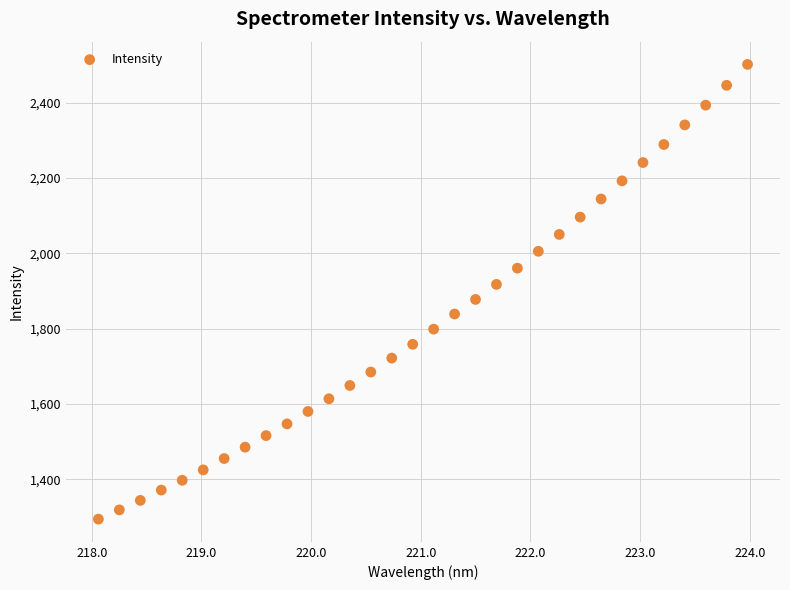

What is the range of X values (max minus min)?

5.9